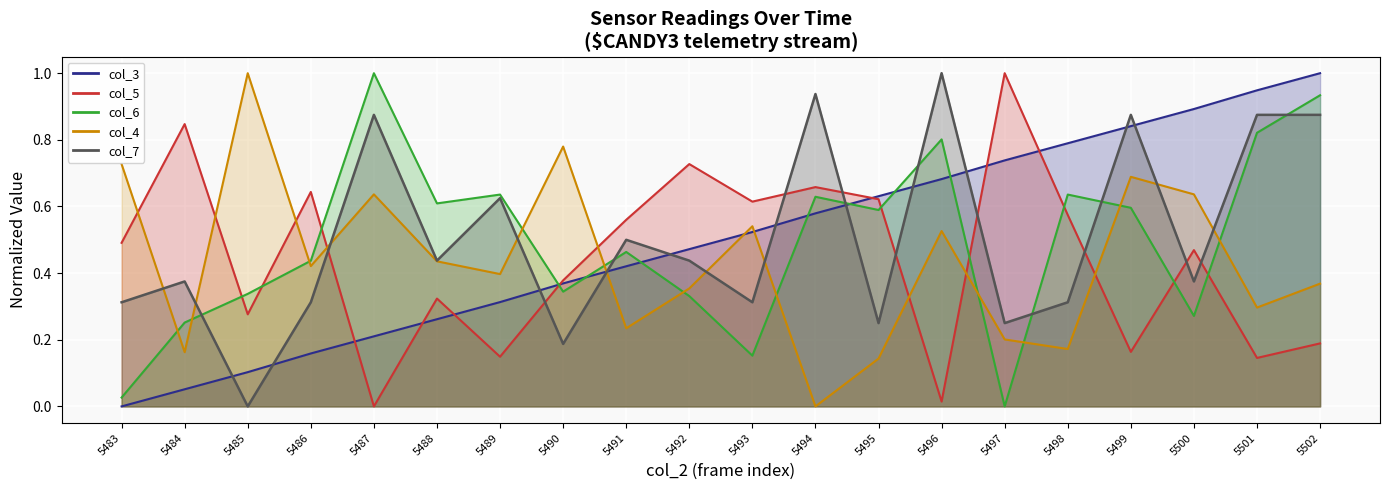

What is the spread (max minus min) of values at 5498?

0.6